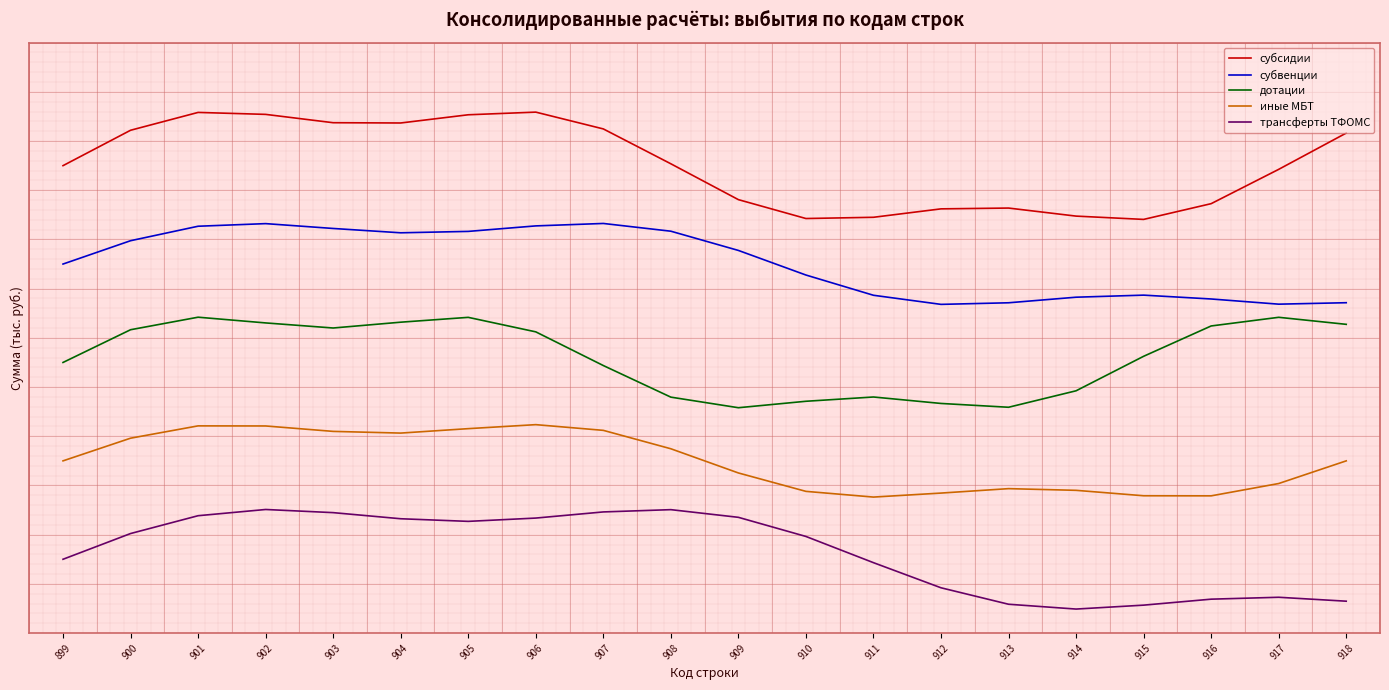

True or false: трансферты ТФОМС and дотации intersect in this chart.

False